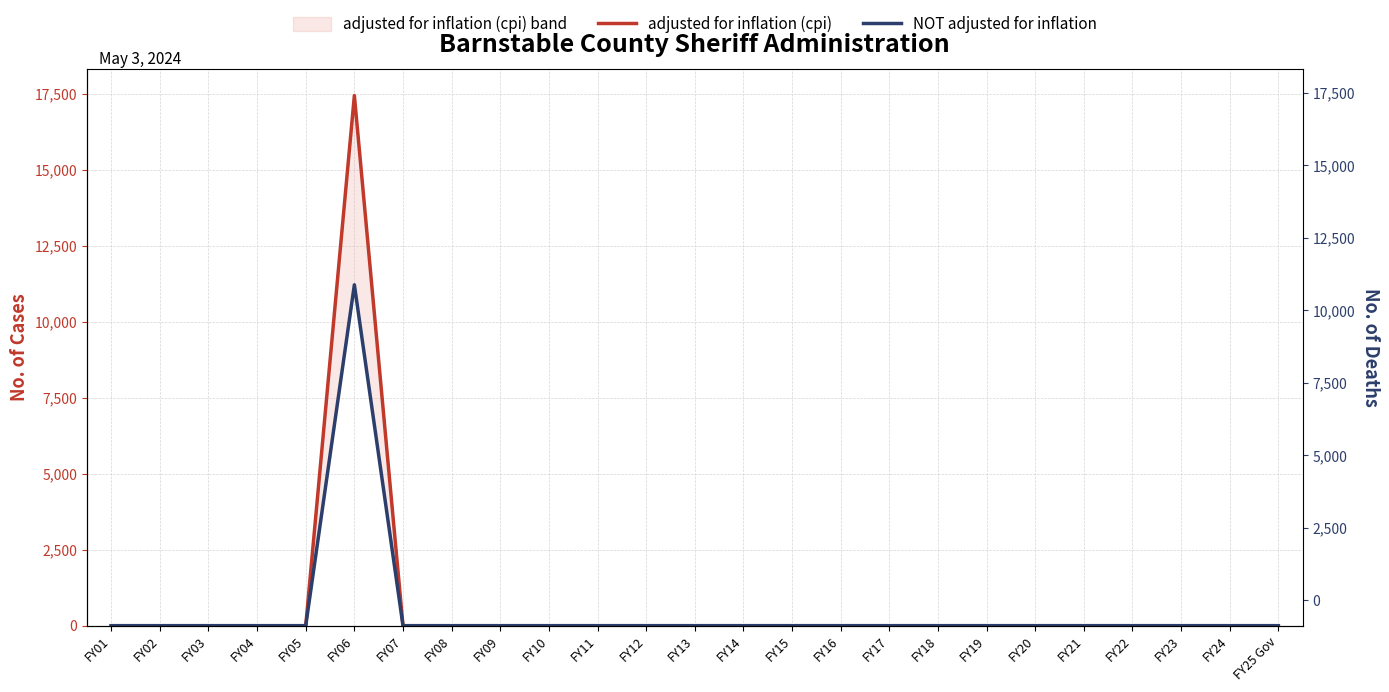

What position from the left is FY13?

13